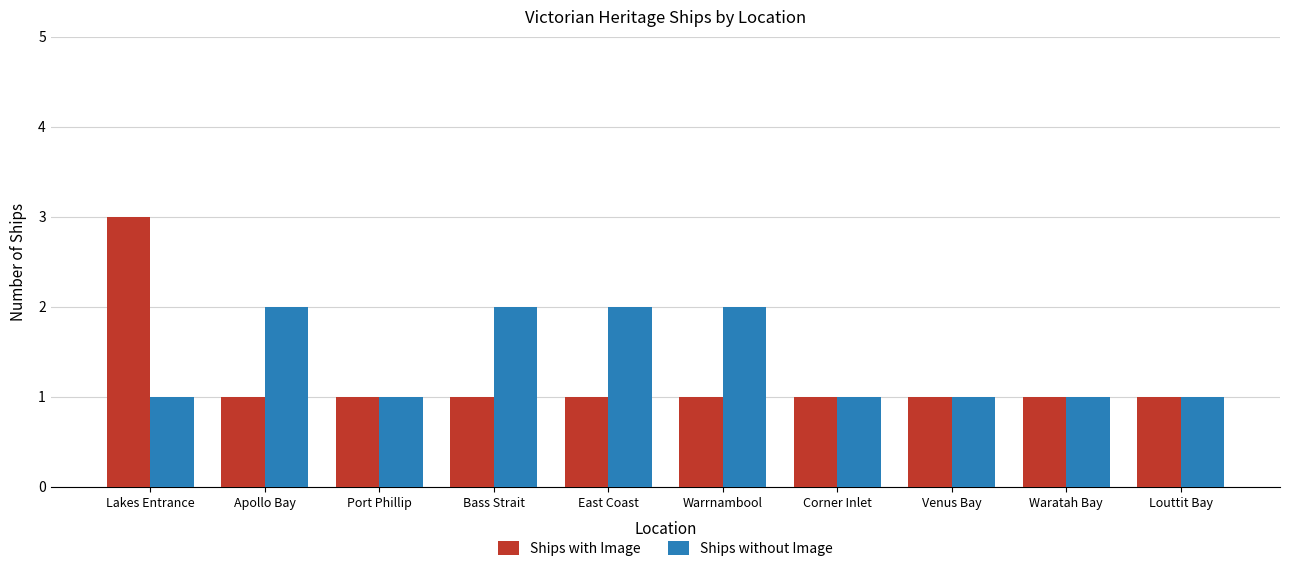

The value of Ships without Image at East Coast is 1. True or false?

False